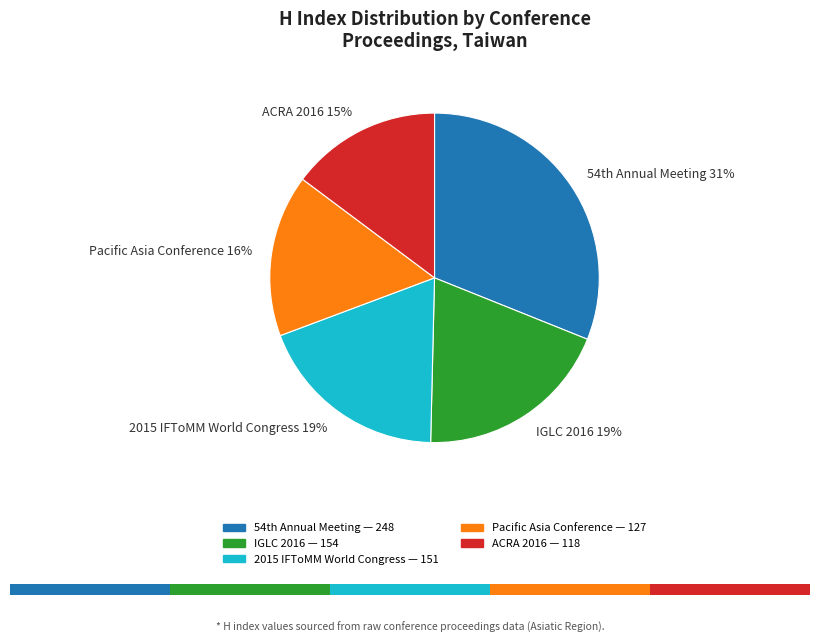

To the nearest percent, what is the difference between the IGLC 2016 19% and Pacific Asia Conference 16% slice percentages?

3%